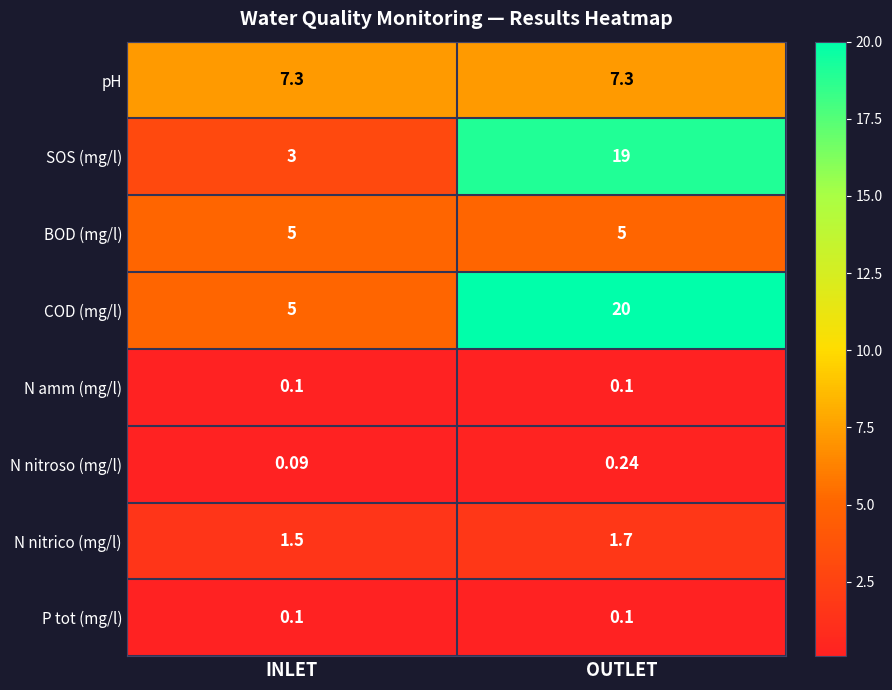

What is the difference between the highest and lowest values at OUTLET?

19.9